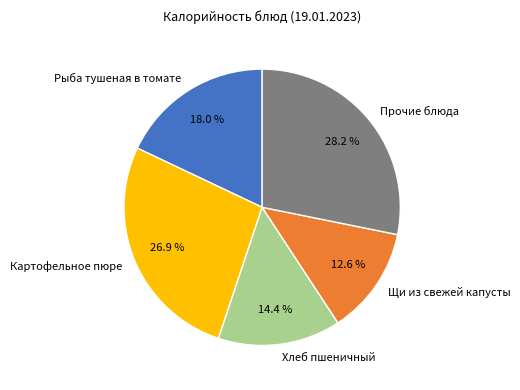

What percentage is the Хлеб пшеничный slice, to the nearest percent?

14%